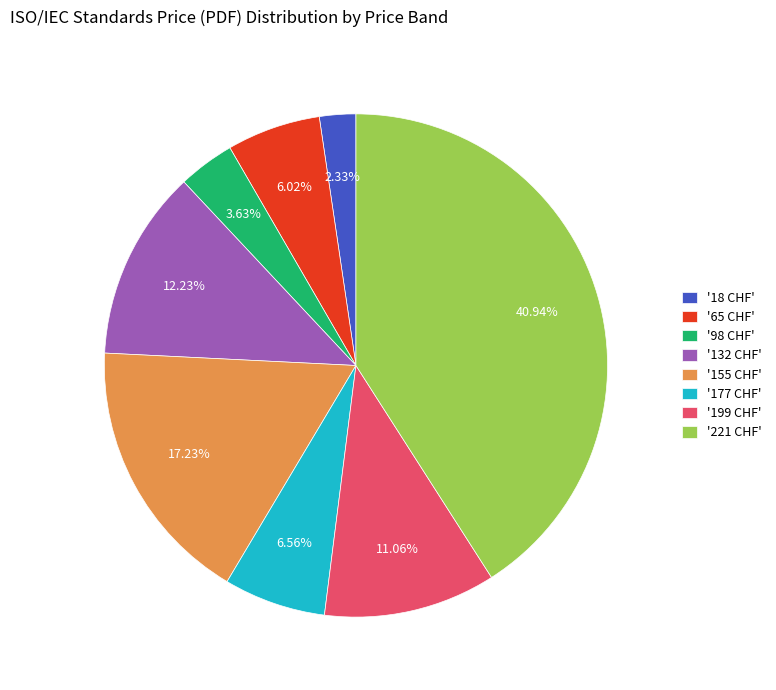

What is the largest slice in the pie chart?

'221 CHF'